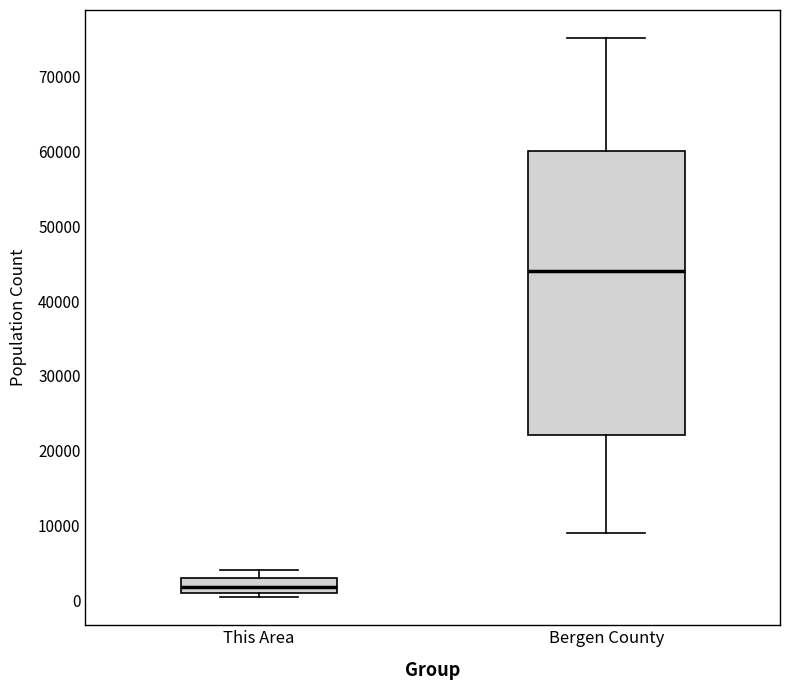

Reading left to right, read every box against the y-axis: the position of its median line, the range the box covers, and the ends of its whiskers. The values are not printed on the chart, so give them approximately, as read against the axis.

This Area: median 2000, box 1000 to 3000, whiskers 0 to 4000
Bergen County: median 44000, box 22000 to 60000, whiskers 9000 to 75000